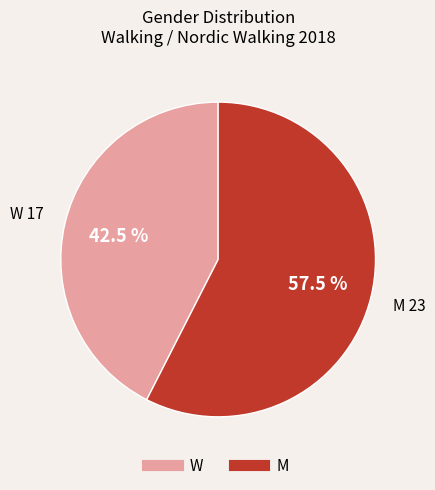

To the nearest percent, what is the combined percentage of M and W?

100%